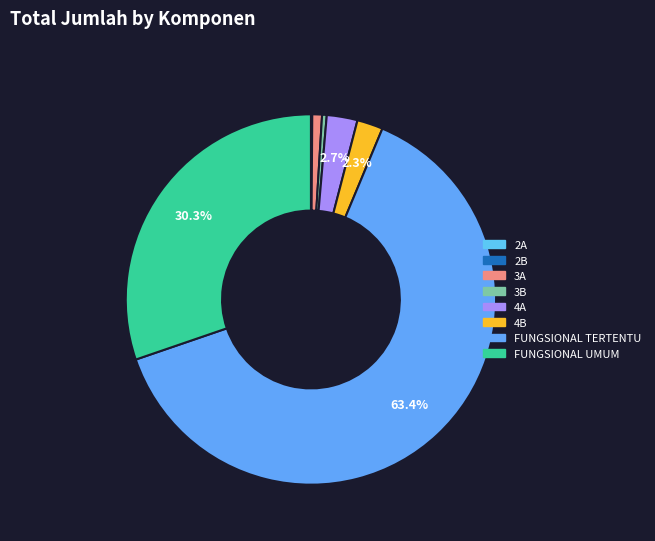

Which slice is the largest?

FUNGSIONAL TERTENTU